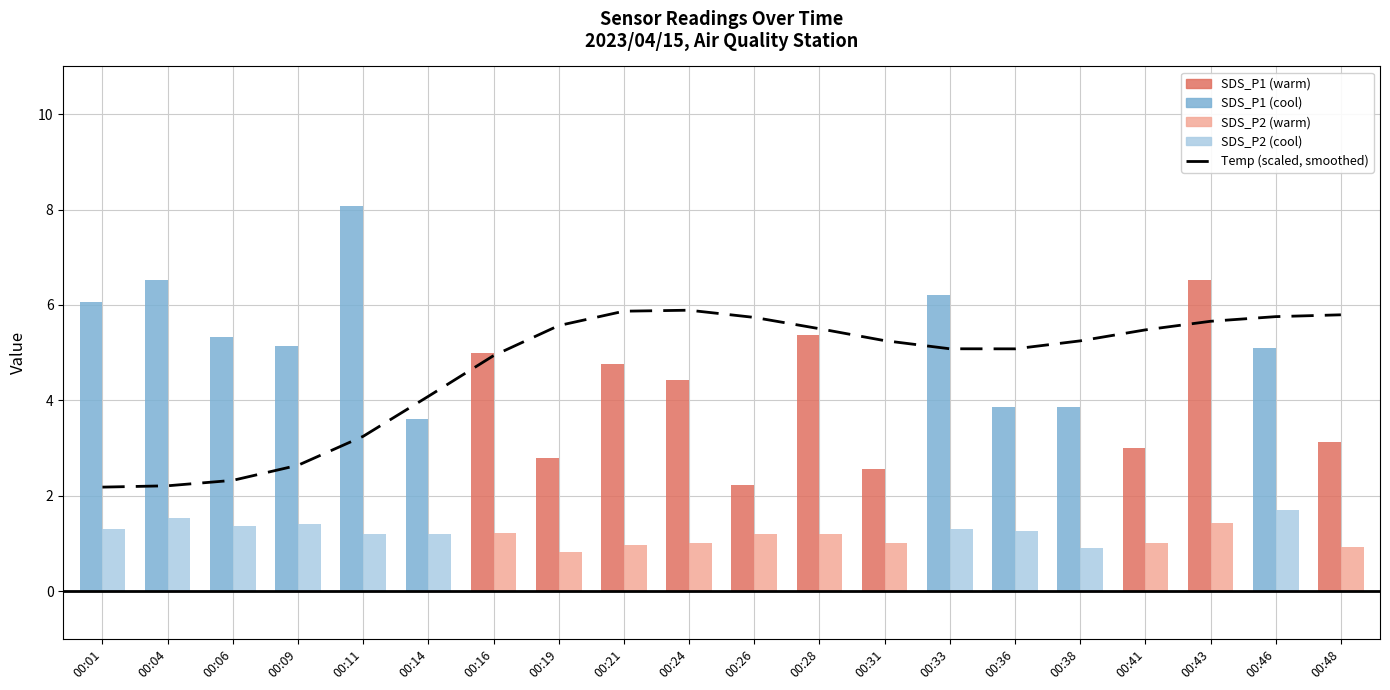

How many values are below 5?

7